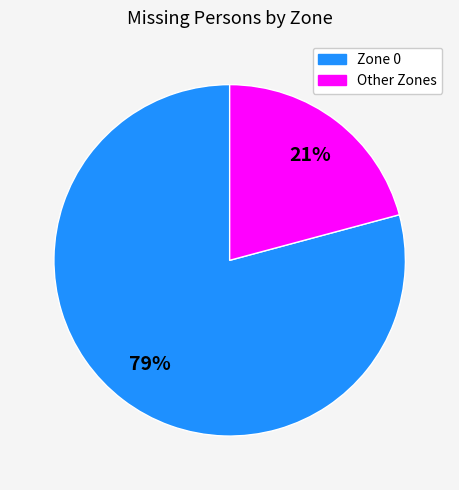

Is the sum of Other Zones and Zone 0 greater than half?

Yes